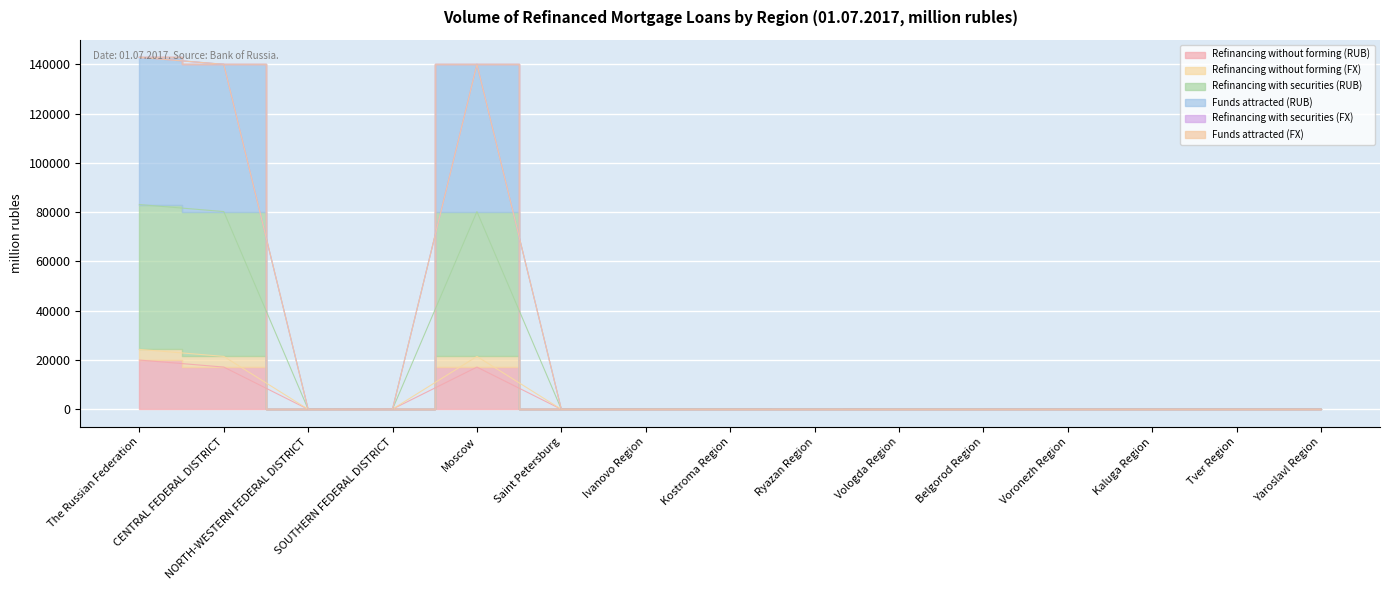

In Refinancing without forming (FX), how many points are lower than both neighbors (excluding endpoints)?

1